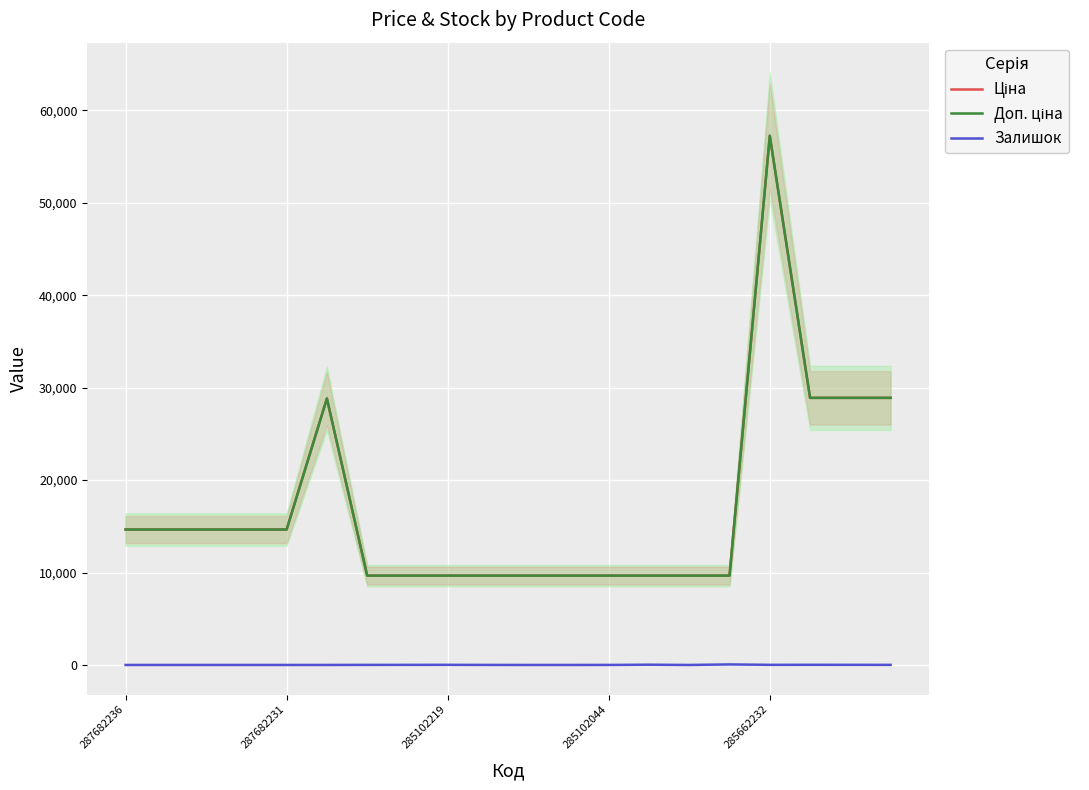

What position from the right is 18?

2